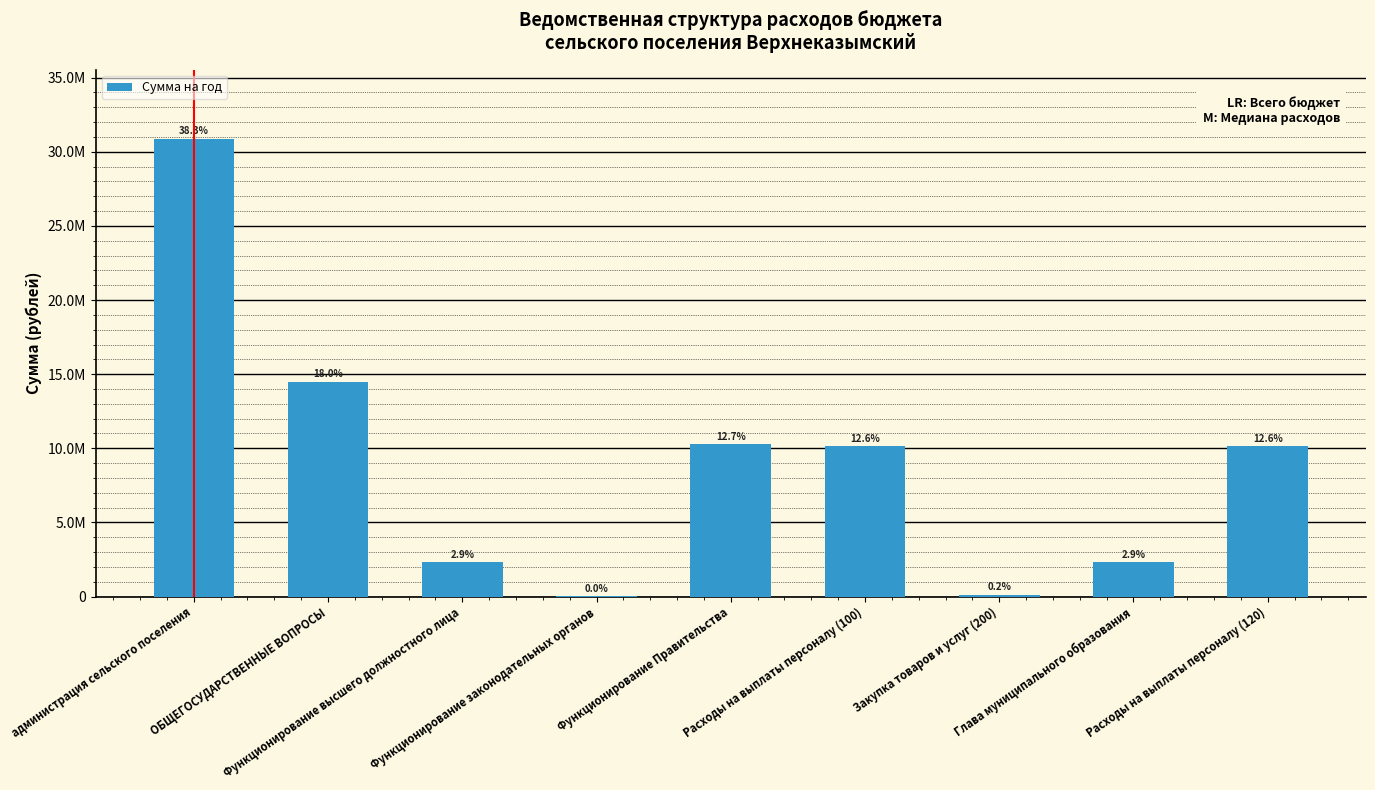

Reading left to right, transcribe all the data shown in this chart.

администрация сельского поселения=30882574.4	ОБЩЕГОСУДАРСТВЕННЫЕ ВОПРОСЫ=14505056.1	Функционирование высшего должностного лица=2321727.0	Функционирование законодательных органов=10000.0	Функционирование Правительства=10271465.5	Расходы на выплаты персоналу (100)=10141865.5	Закупка товаров и услуг (200)=129600.0	Глава муниципального образования=2321727.0	Расходы на выплаты персоналу (120)=10141865.5